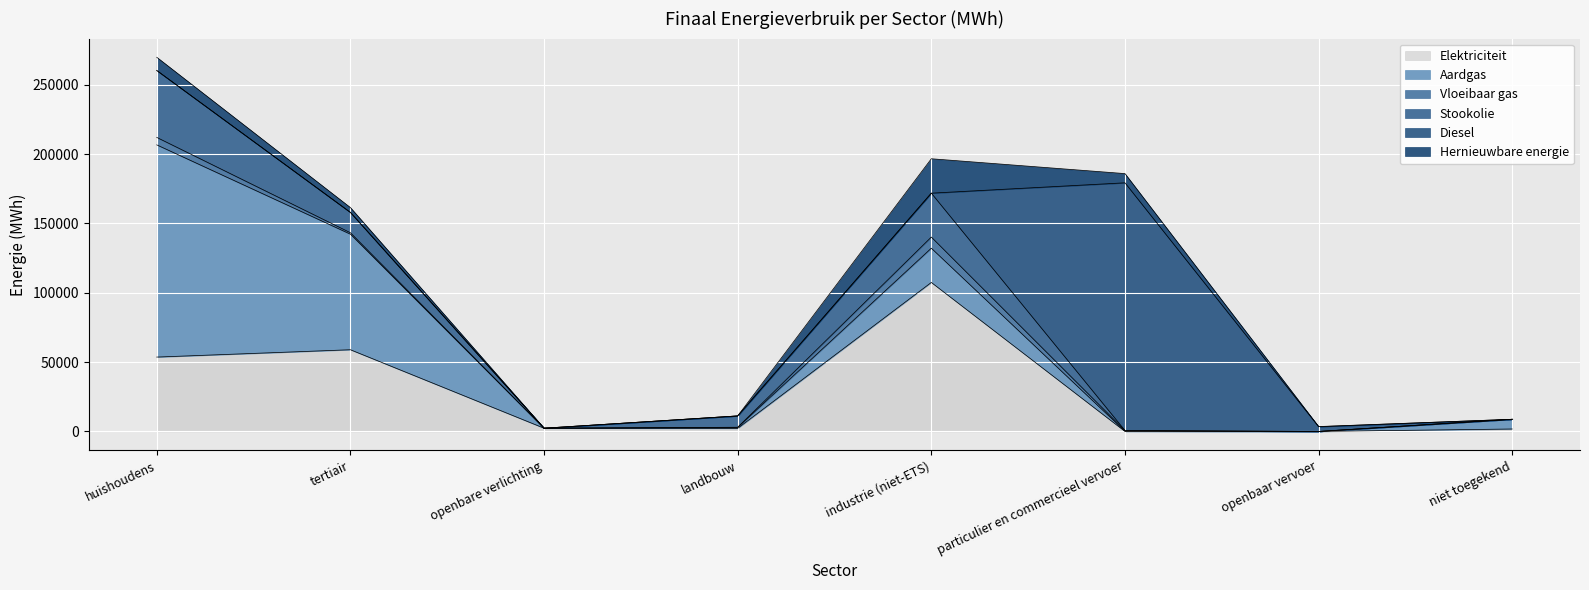

How many lines are shown in the chart?

6